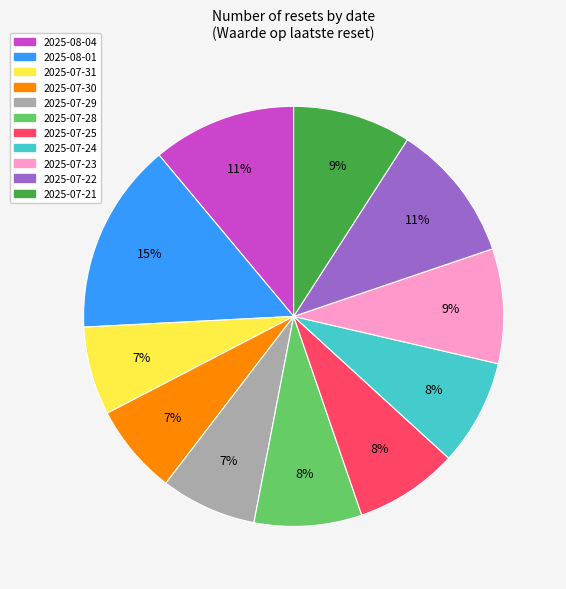

True or false: 2025-07-29 accounts for 7% of the total.

True